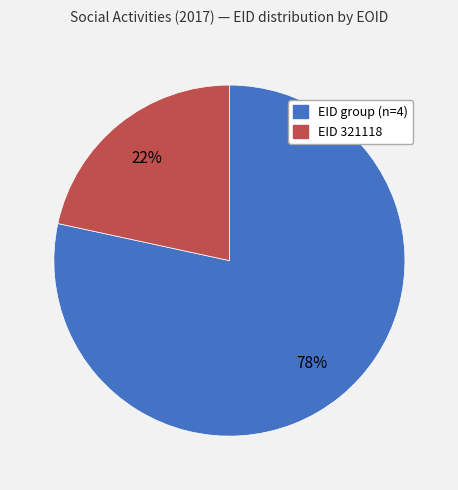

Which has a higher value, EID group (n=4) or EID 321118?

EID group (n=4)